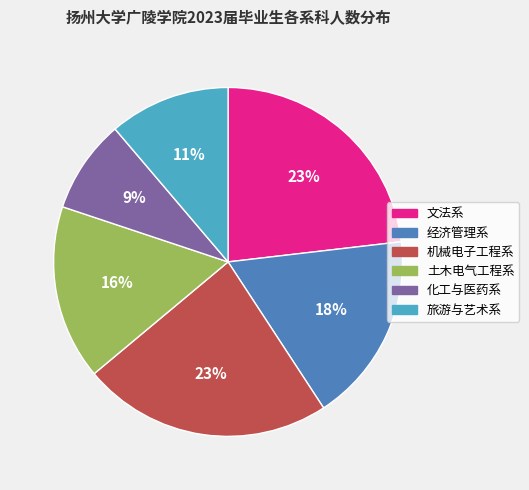

True or false: 化工与医药系 accounts for 15% of the total.

False